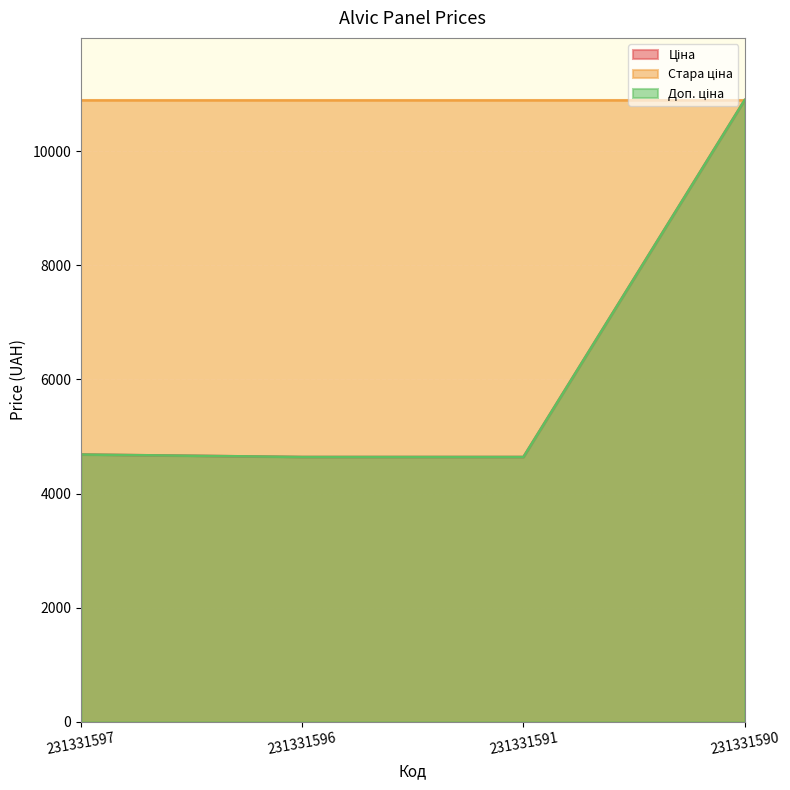

True or false: Доп. ціна has more than 0 interior local peaks.

False